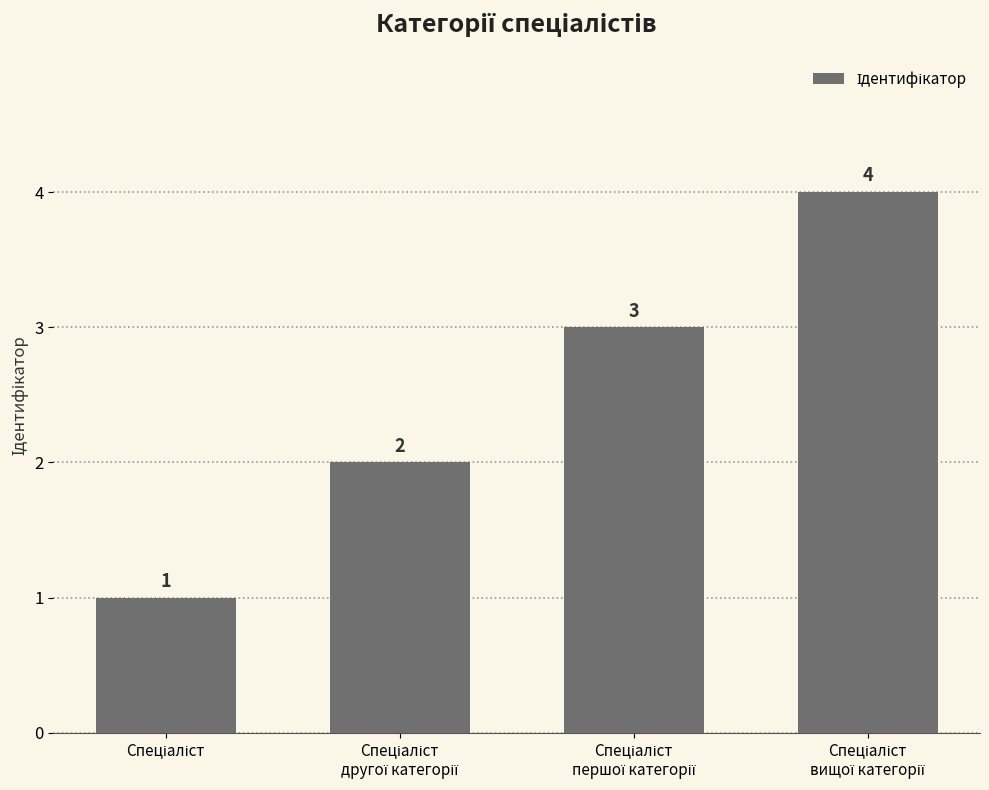

What is the maximum value shown in the chart?

4